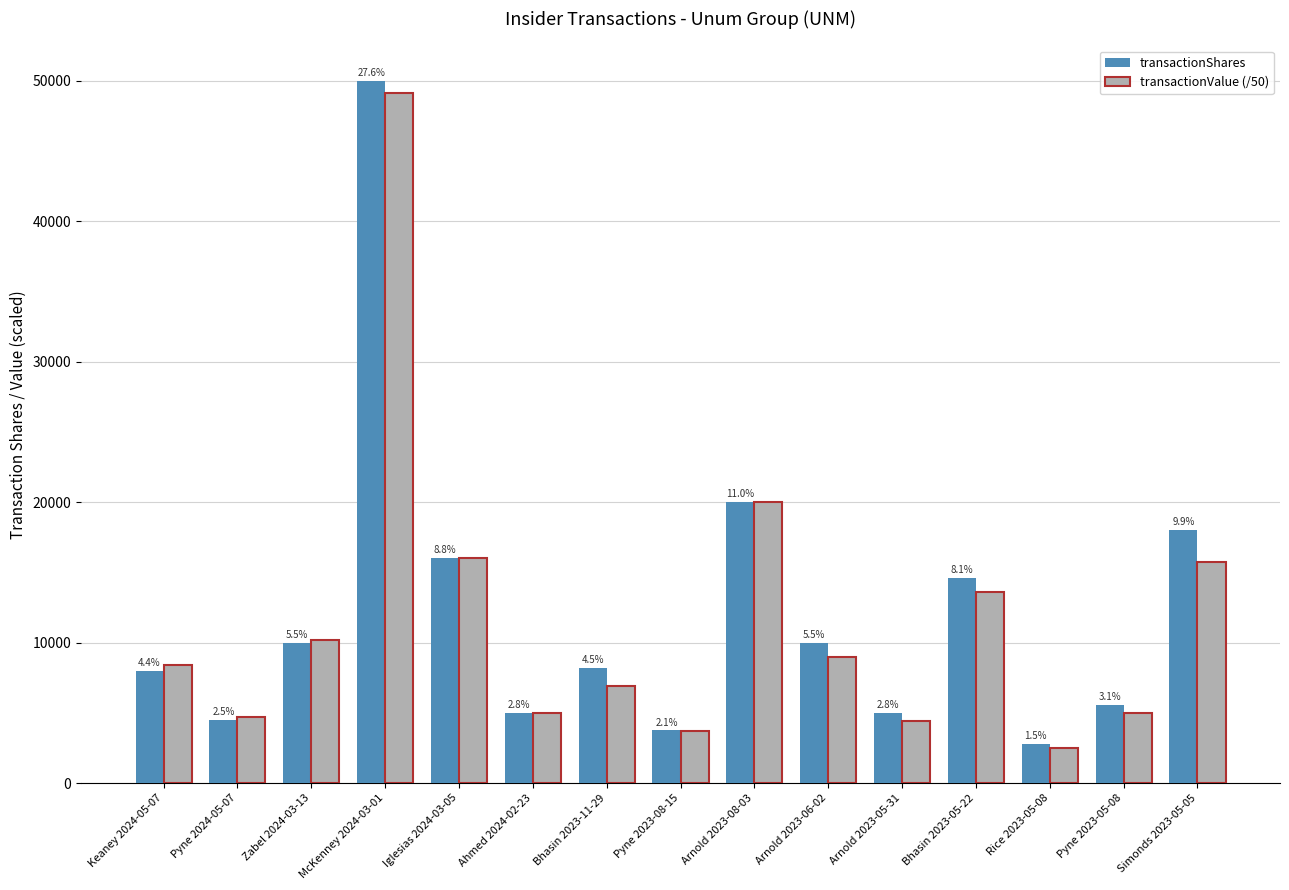

What is the label of the 5th bar from the left?

Iglesias 2024-03-05